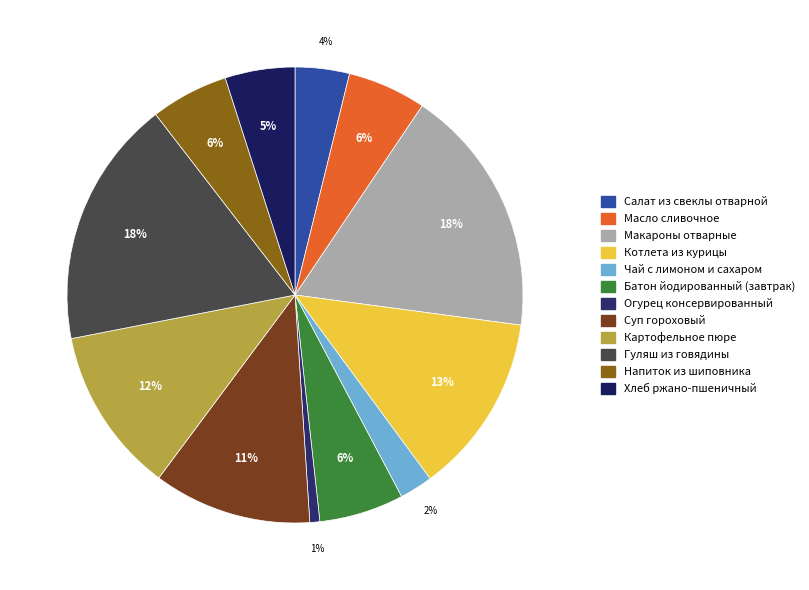

How many segments does this pie chart have?

12